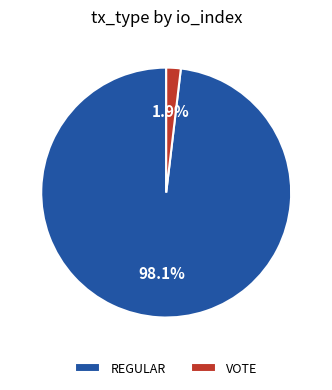

Does any single category account for the majority?

Yes